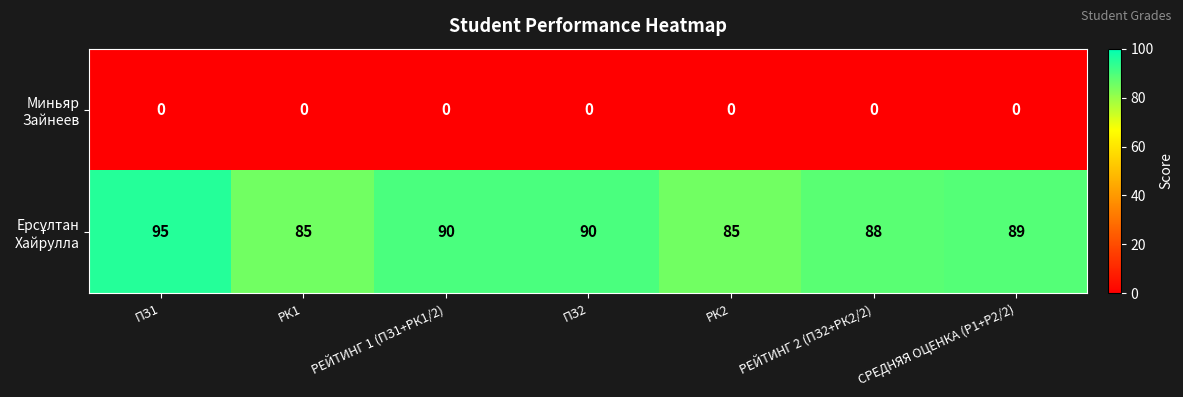

What is the greatest value displayed?

95